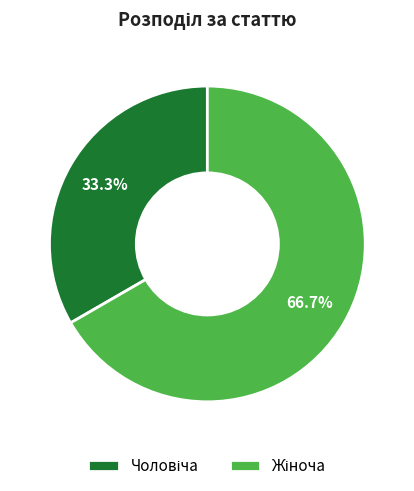

Does any single category account for the majority?

Yes